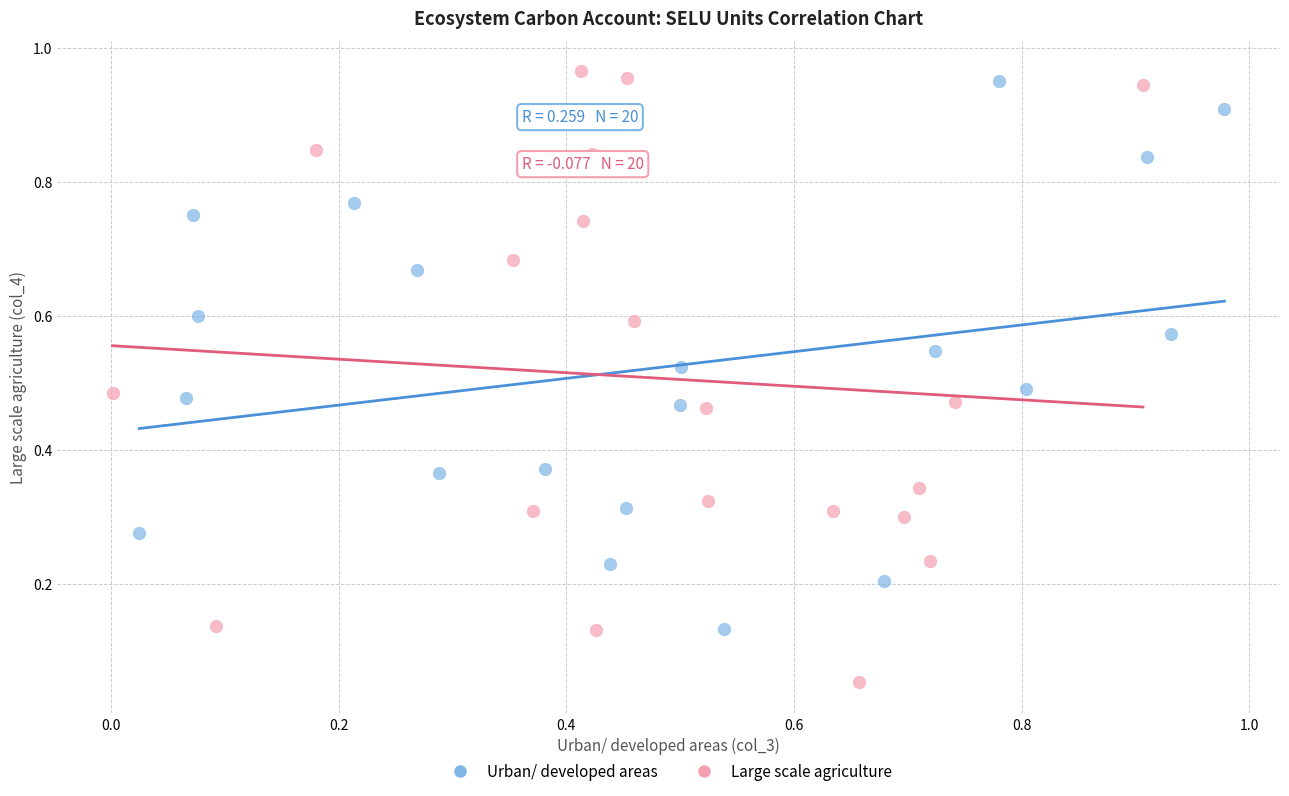

Which series contains the highest Y value?

Large scale agriculture